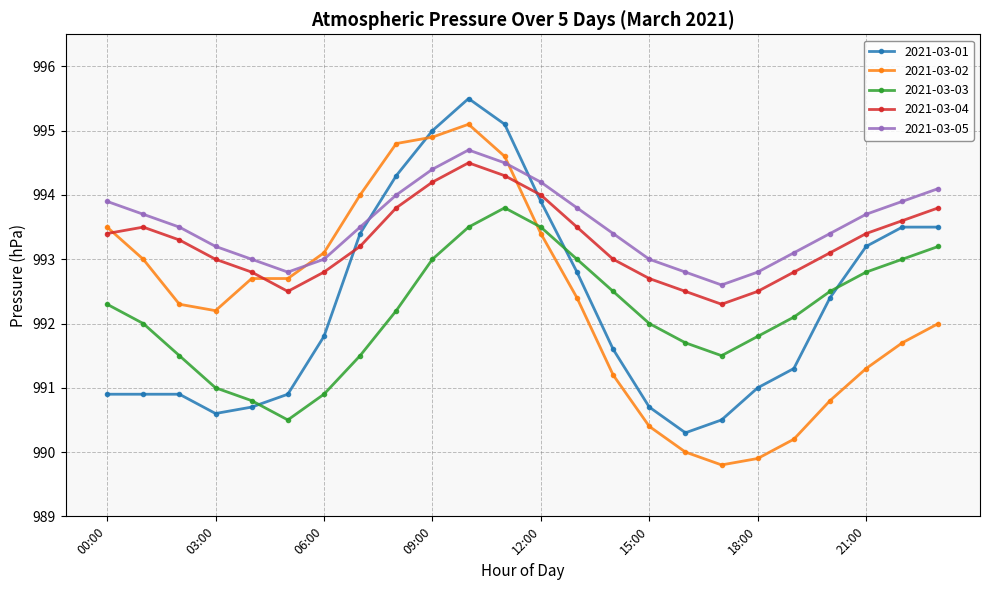

After their last crossing, which series has the higher values: 2021-03-02 or 2021-03-03?

2021-03-03